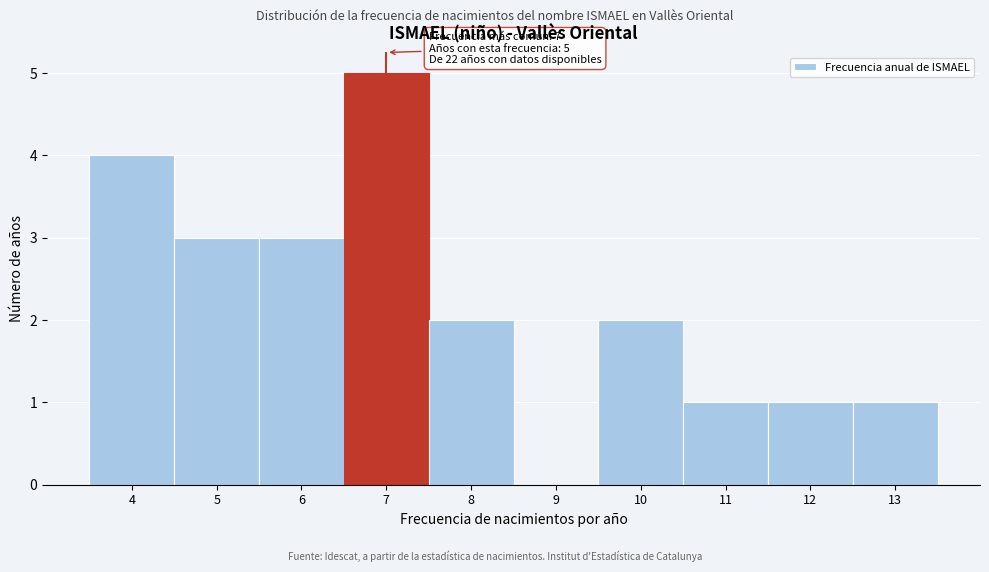

Over which range of the x-axis is the bar tallest?

6.5 to 7.5